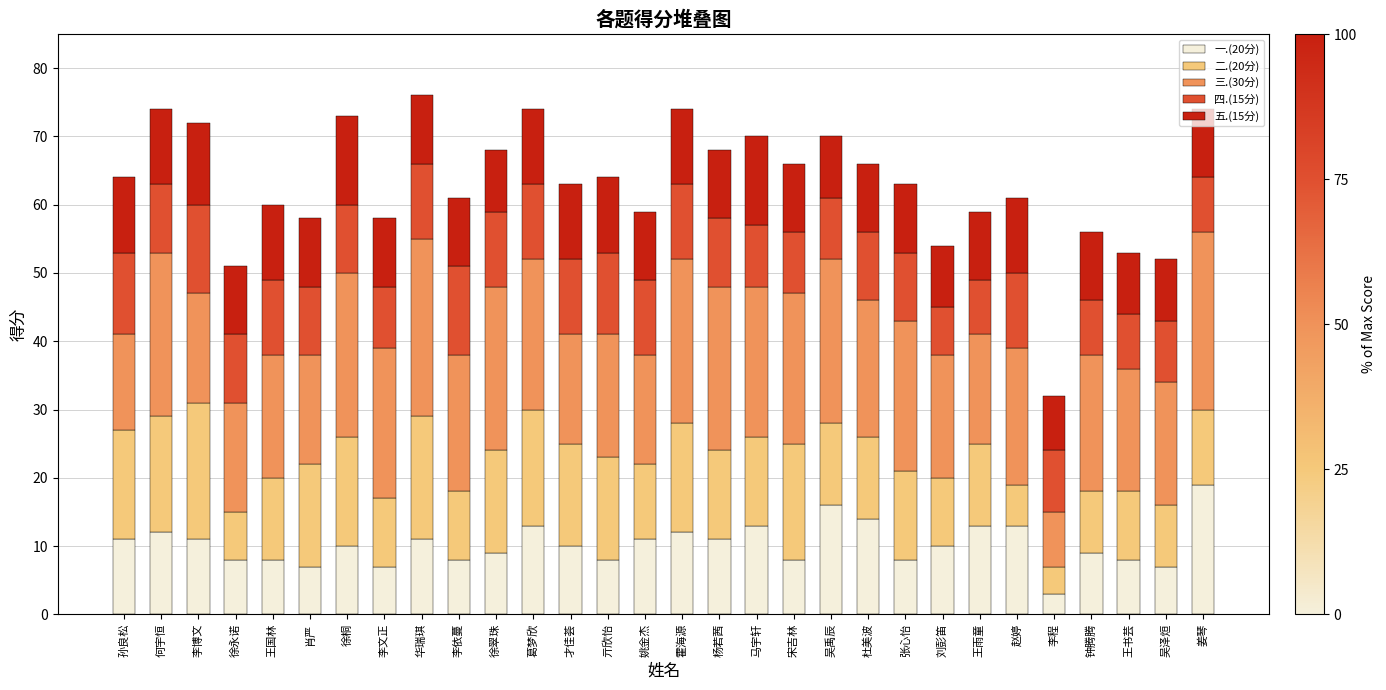

The value of 一.(20分) at 孙良松 is 11. True or false?

True